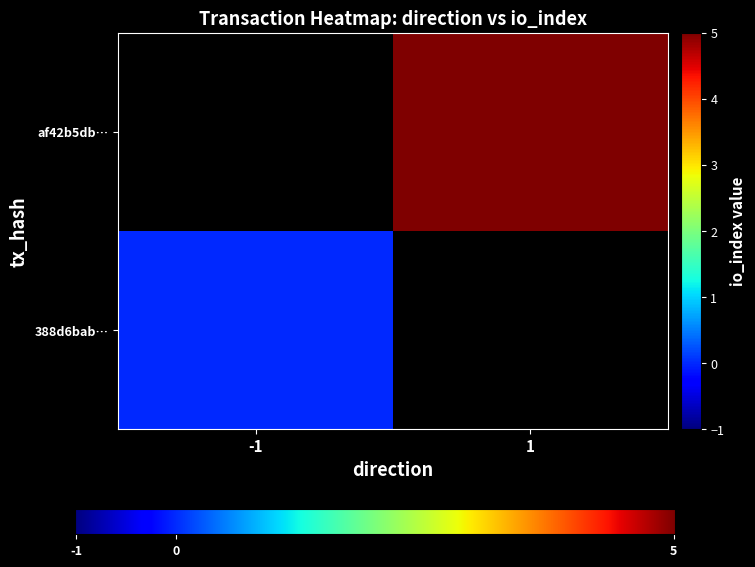

Reading left to right, transcribe all the data shown in this chart.

388d6bab3b968f644e131fac5d5fb80765ef347: -1	0
af42b5dbbdf4899173d3be88419fbf2da9129aa: 1	5